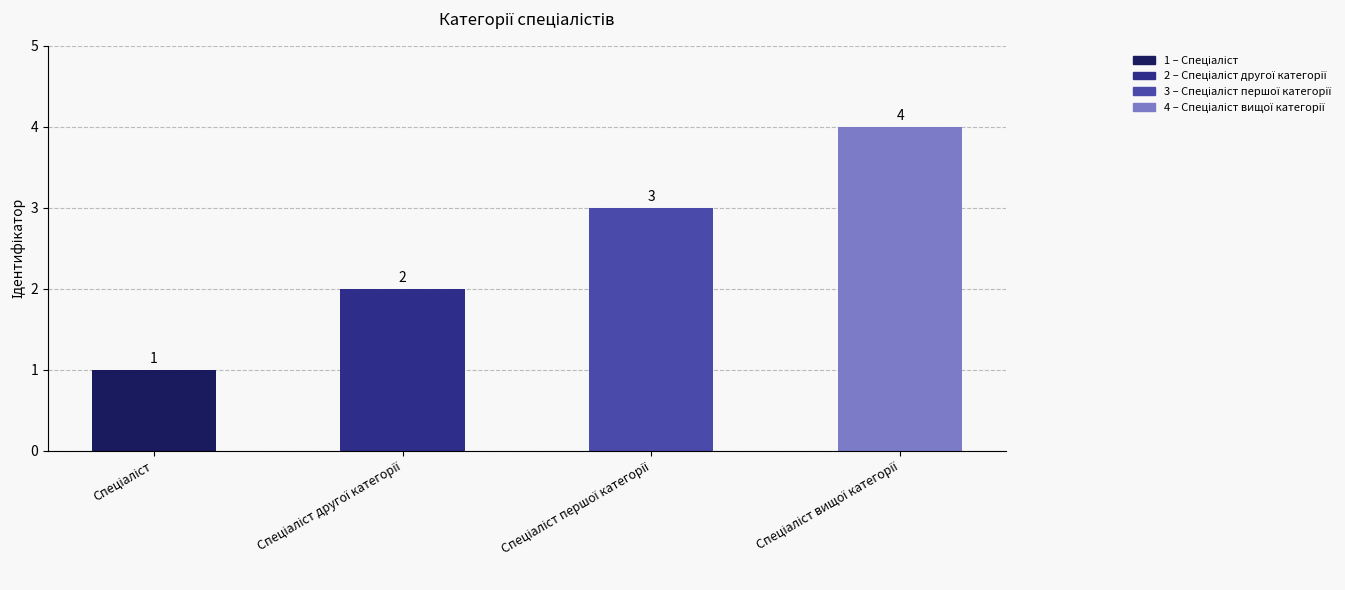

Count the values in the range 2 to 4.

3